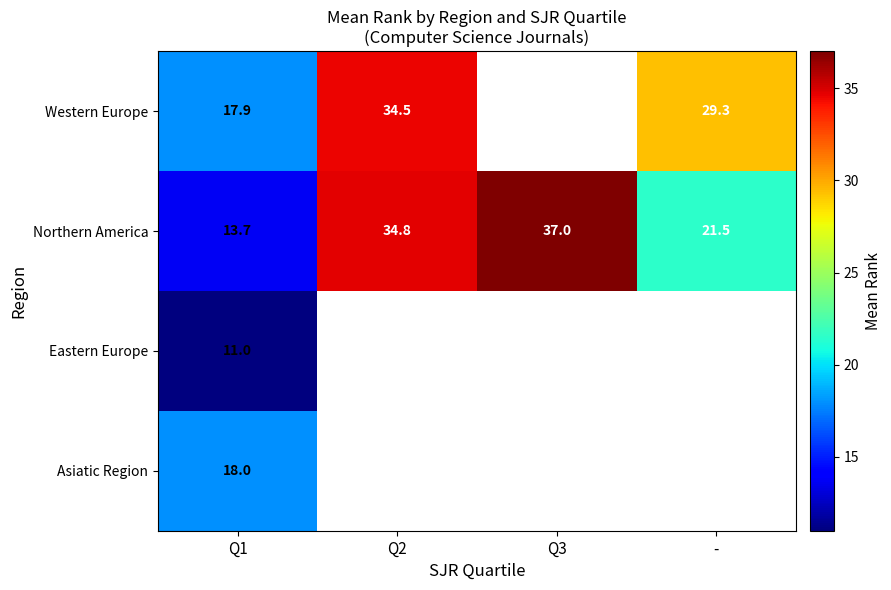

Rank the series at Q1 from lowest to highest value.

Eastern Europe, Northern America, Western Europe, Asiatic Region